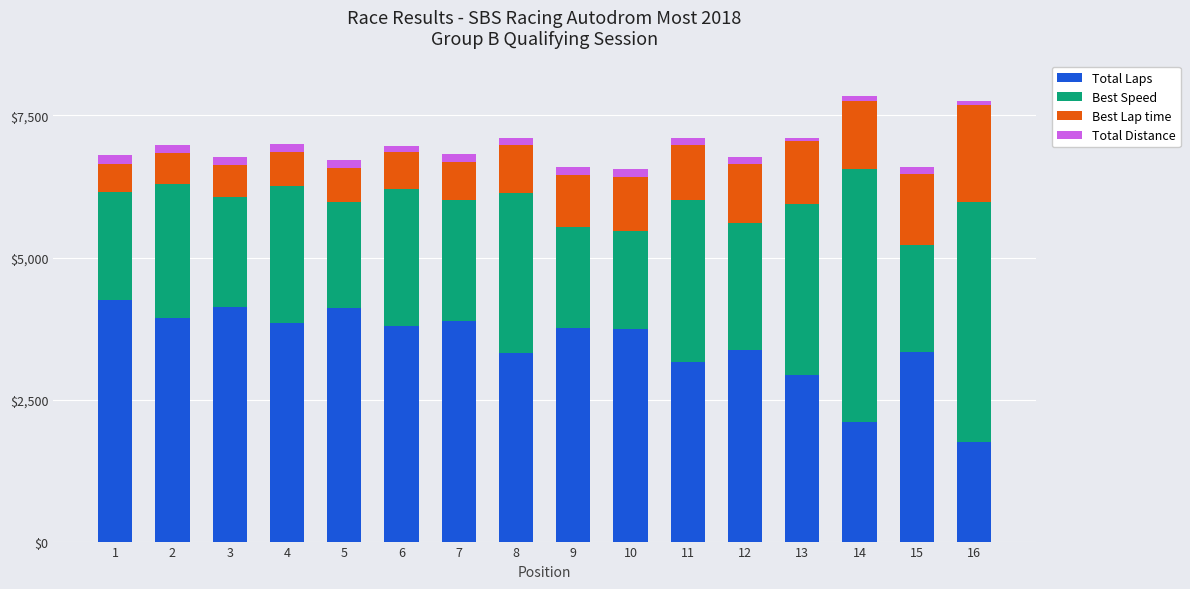

At which category is the sum across all series the highest?

14